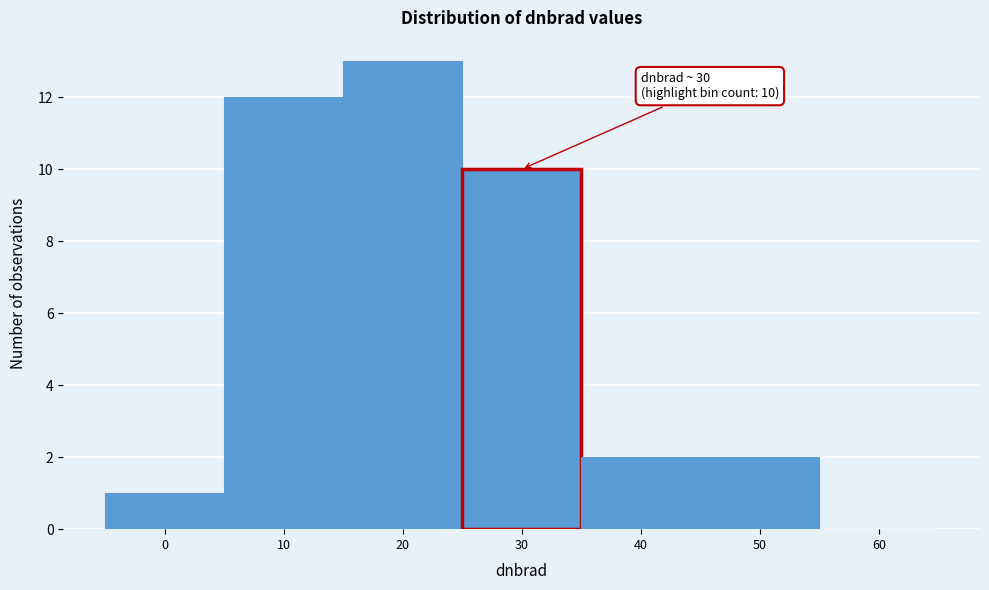

Reading right to left, list all the values displayed in this chart.

60=0	50=2	40=2	30=10	20=13	10=12	0=1